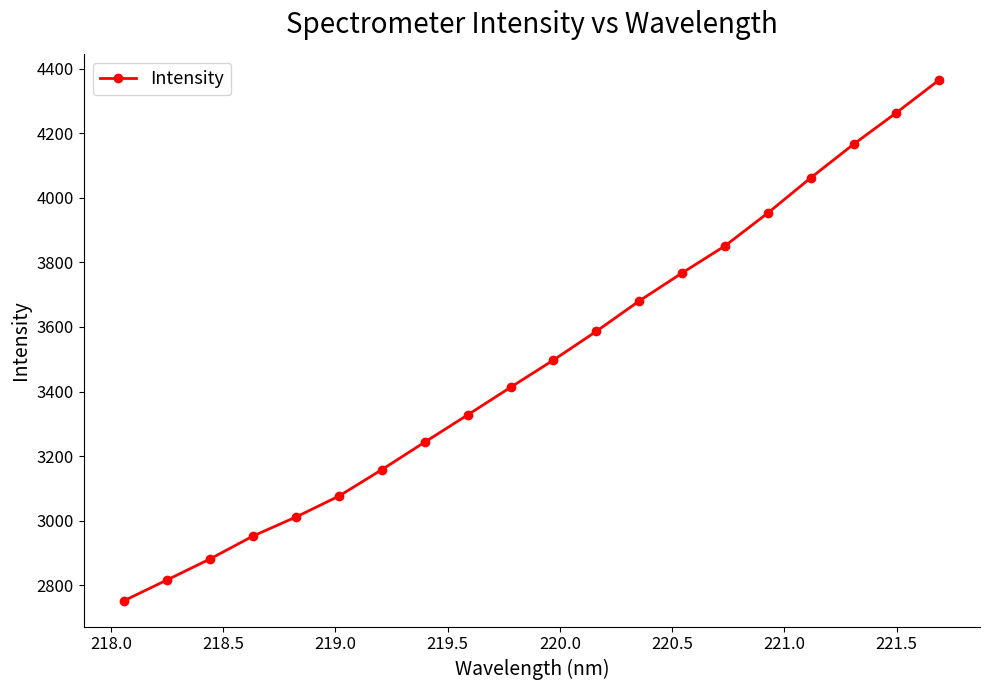

What is the difference between the second highest and minimum values?

1511.6